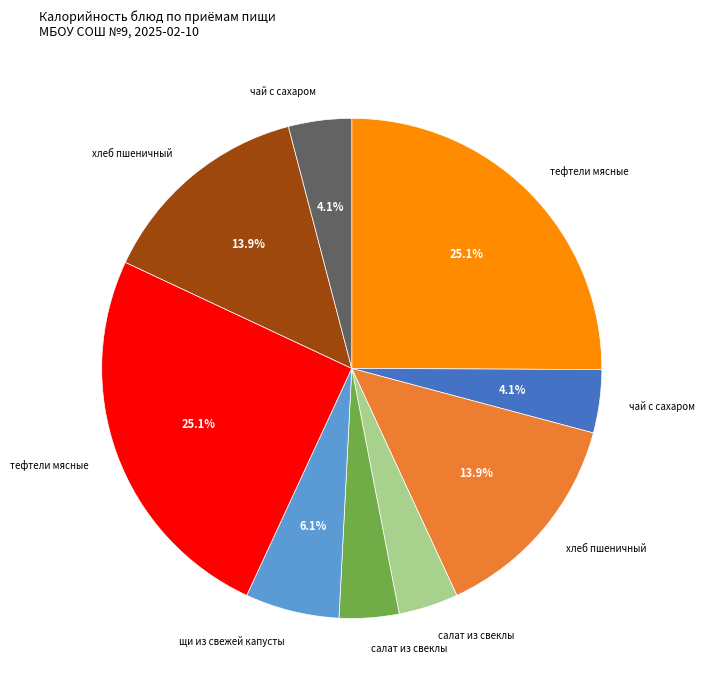

Does any single category account for the majority?

No